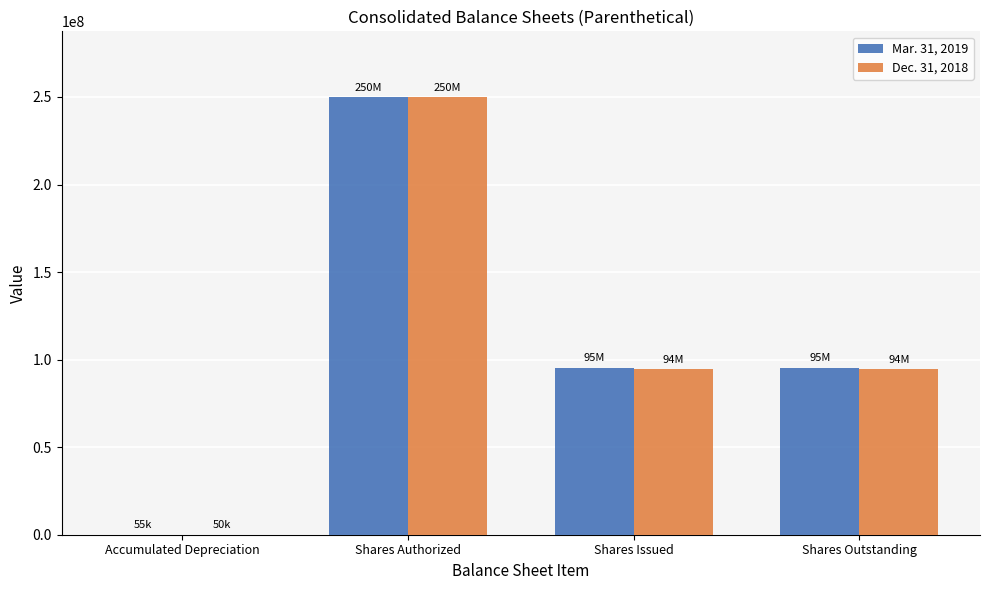

Which category has the highest value in the Dec. 31, 2018 series?

Shares Authorized